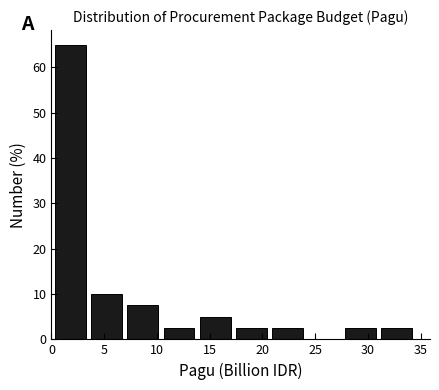

Reading left to right, list every bar in this chart as the range it spans on the x-axis followed by its height. Neither the bar edges nor the heights are printed on the chart, so give them approximately, as read against the axes.

0.0 to 3.5: 65
3.5 to 7.0: 10
7.0 to 10.5: 8
10.5 to 14.0: 3
14.0 to 17.0: 5
17.0 to 20.5: 3
20.5 to 24.0: 3
24.0 to 27.5: 0
27.5 to 31.0: 3
31.0 to 34.5: 3